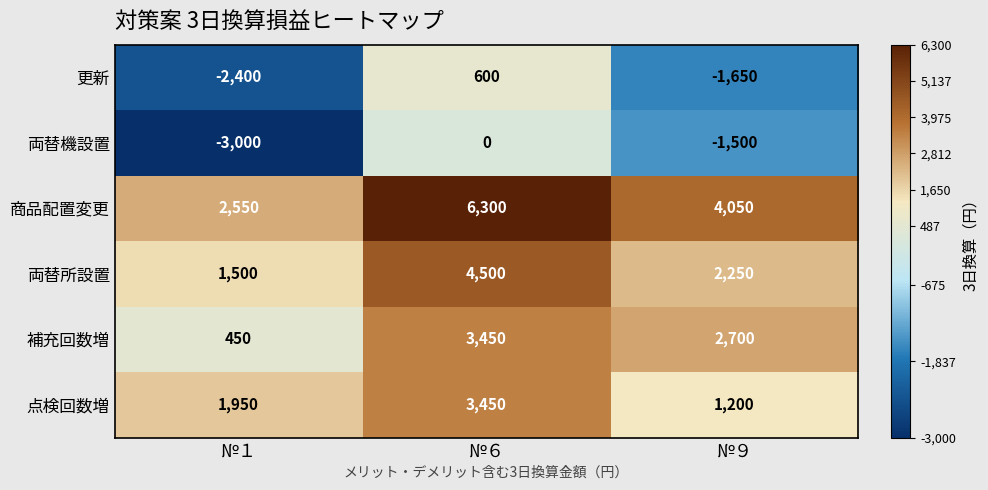

The value of 補充回数増 at №９ is 2700. True or false?

True